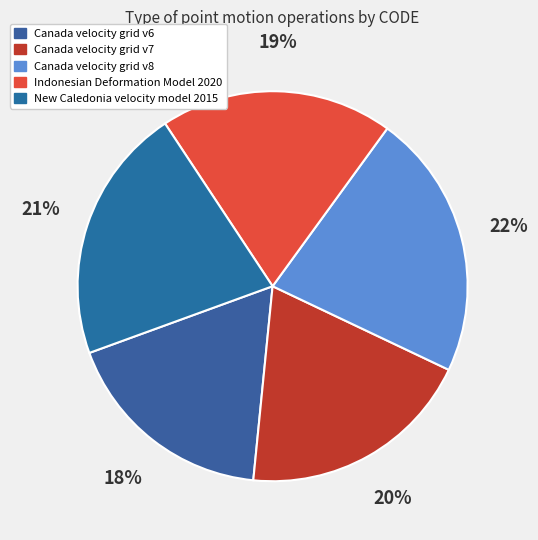

Approximately how many times larger is the value at Indonesian Deformation Model 2020 compared to New Caledonia velocity model 2015?

0.9